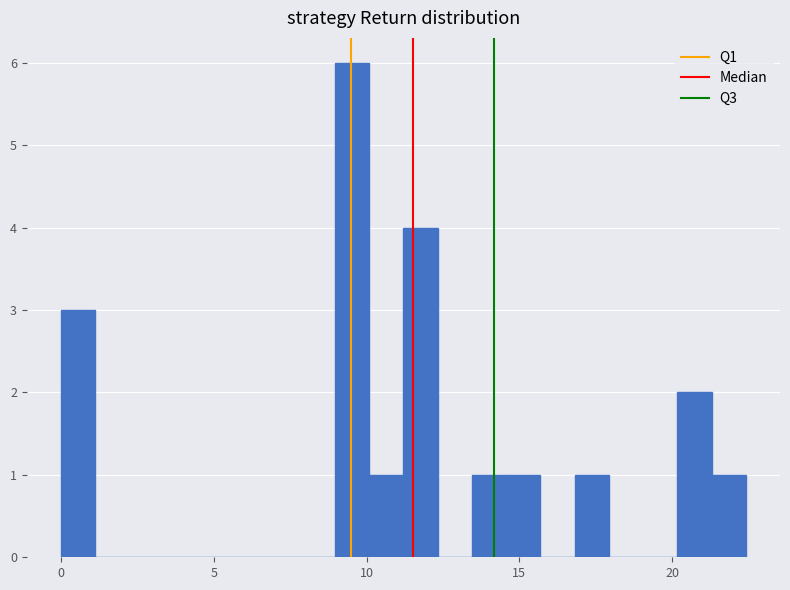

Read against the x-axis, roughly where is the centre of the tallest bar?

9.5